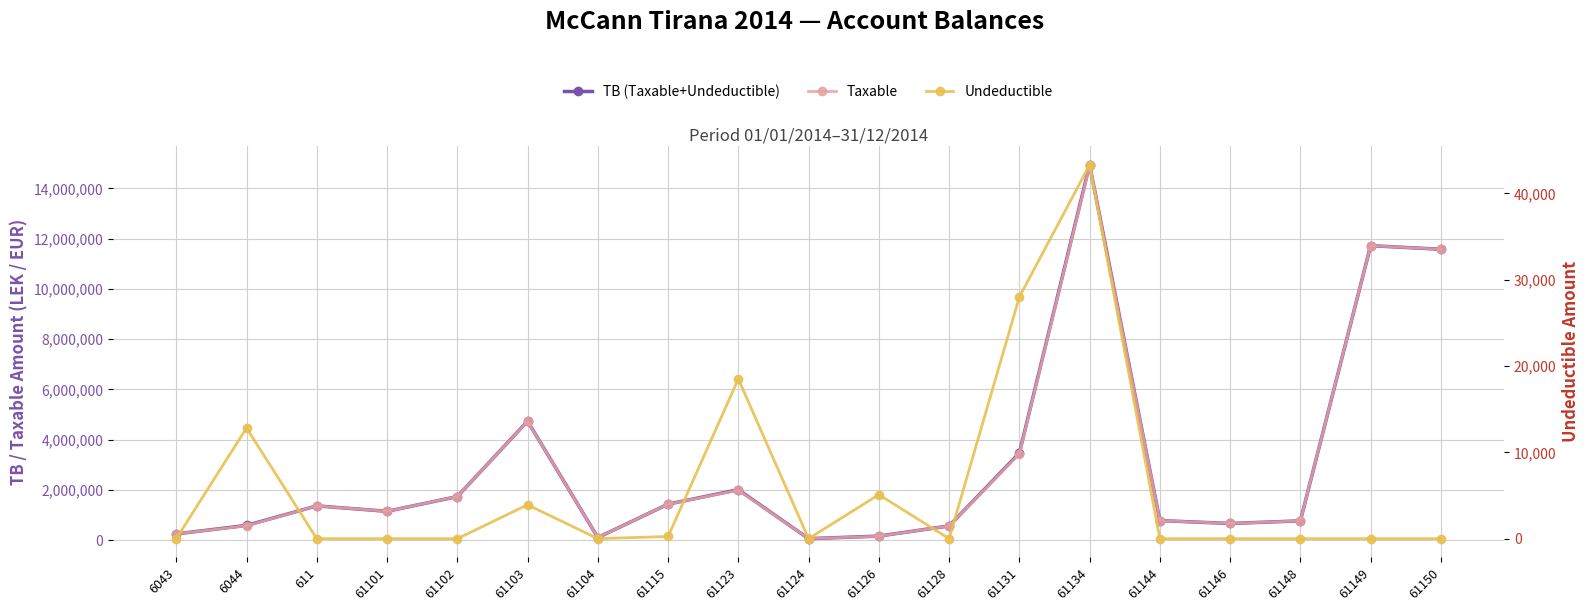

Which series has the largest range (max minus min)?

TB (Taxable+Undeductible)